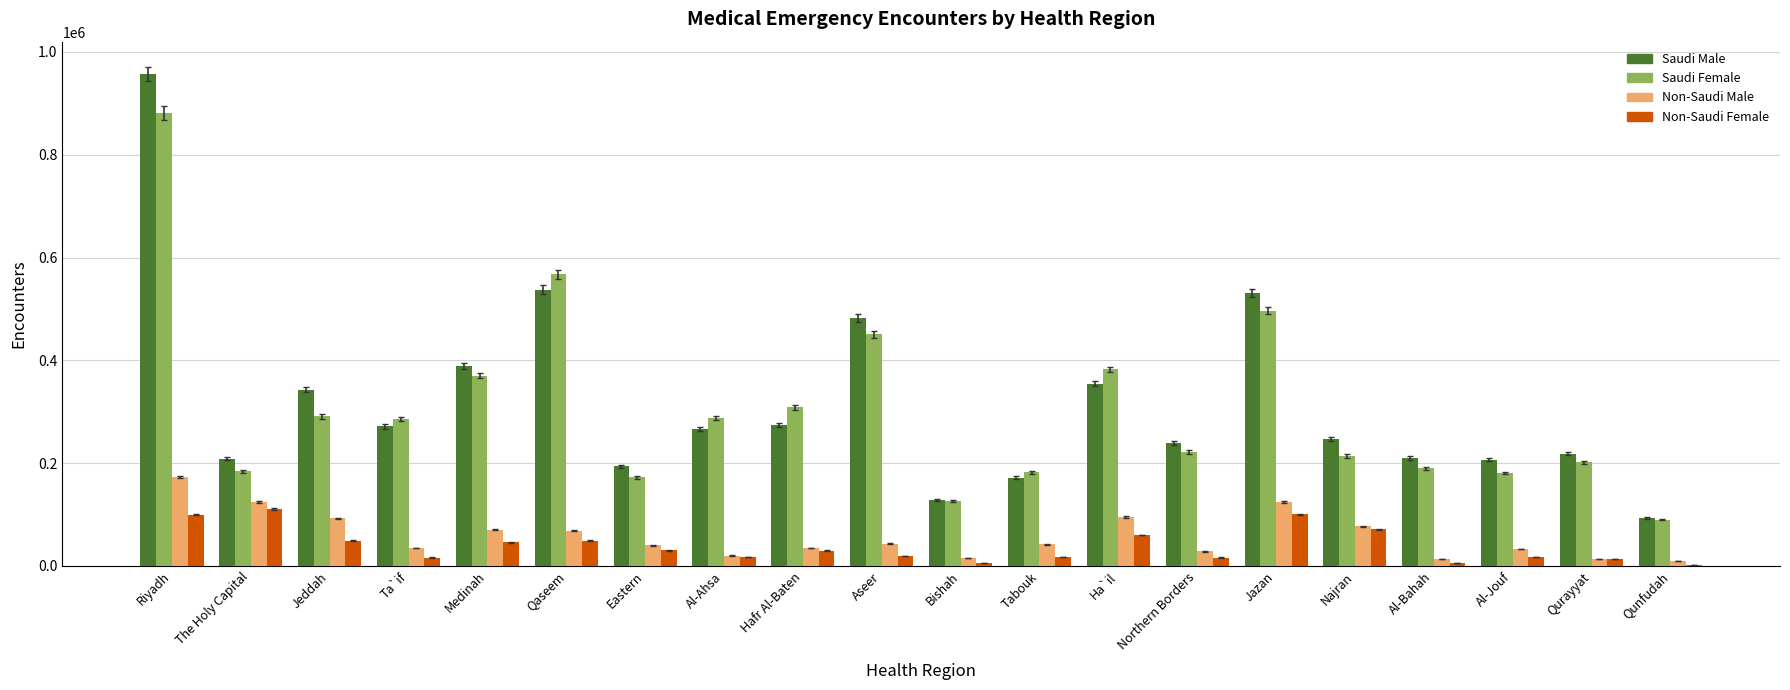

What is the average value of the Non-Saudi Male series?

57643